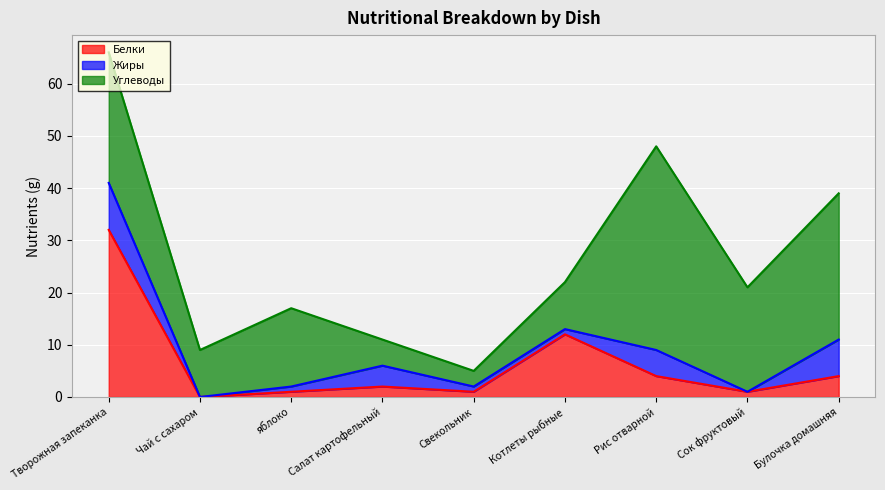

What is the label of the 9th point from the right?

Творожная запеканка